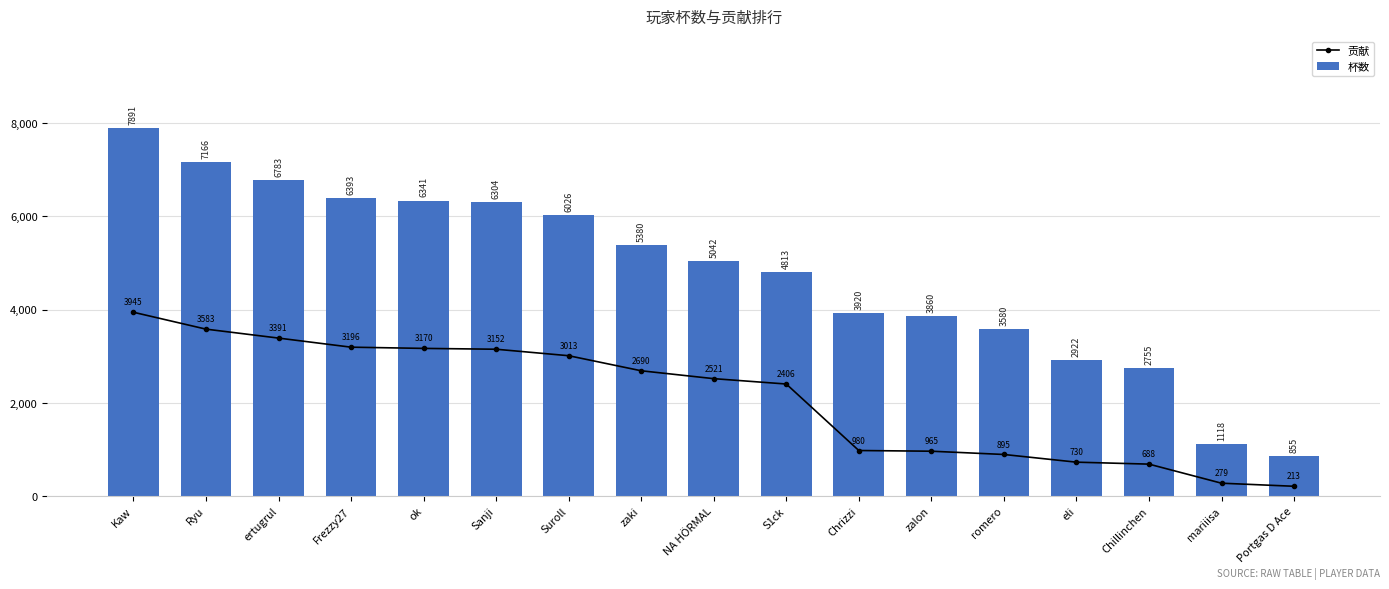

Which series has the widest spread of values?

杯数